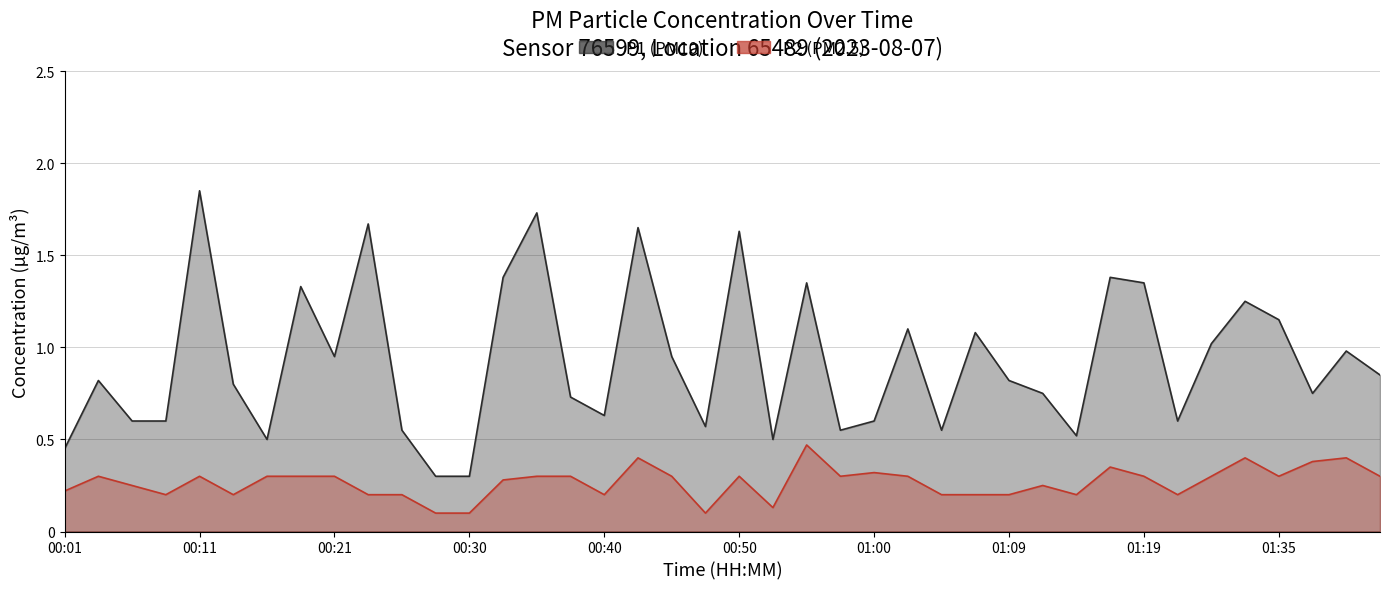

What is the lowest value of the P2 series?

0.1